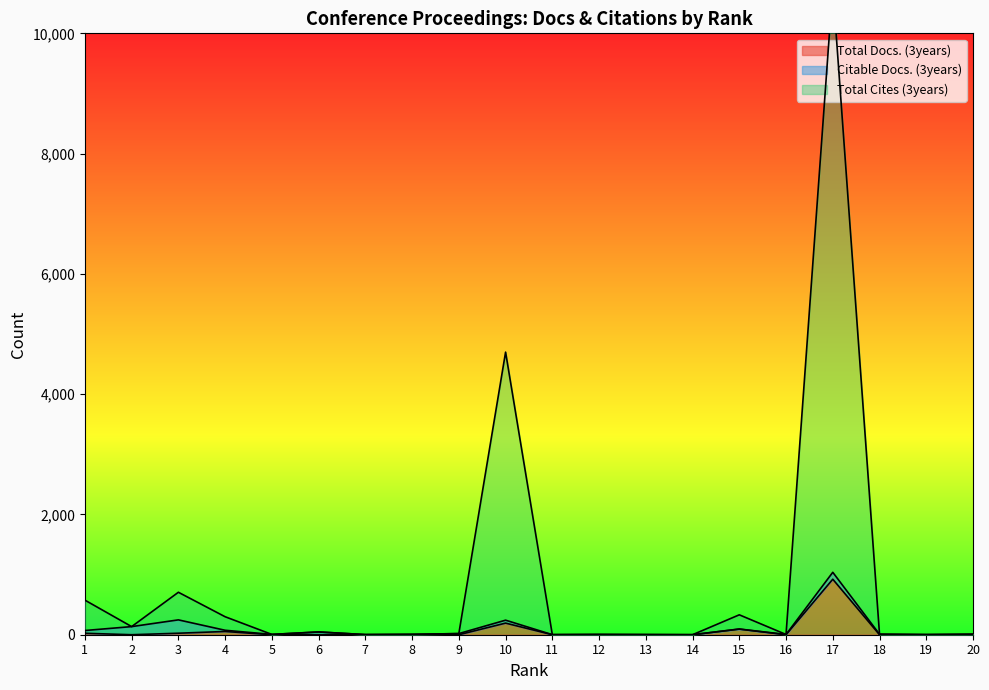

What is the difference between the highest and lowest values at 10?

4506